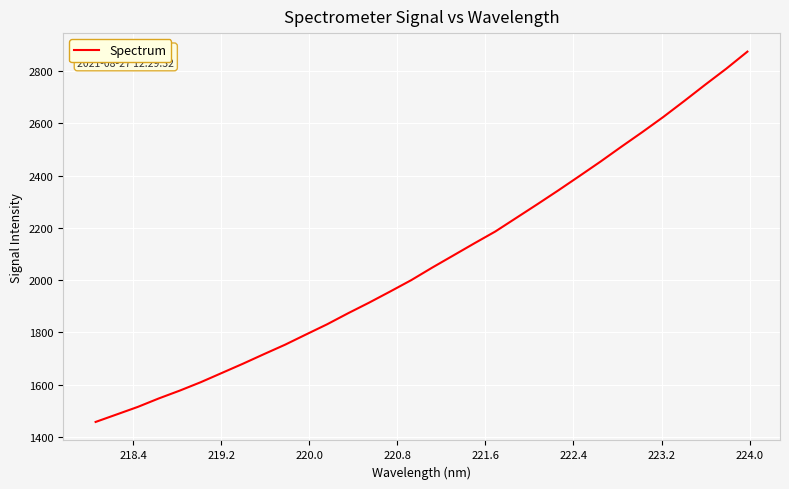

True or false: there are more than 2 points higher than both neighbors.

False